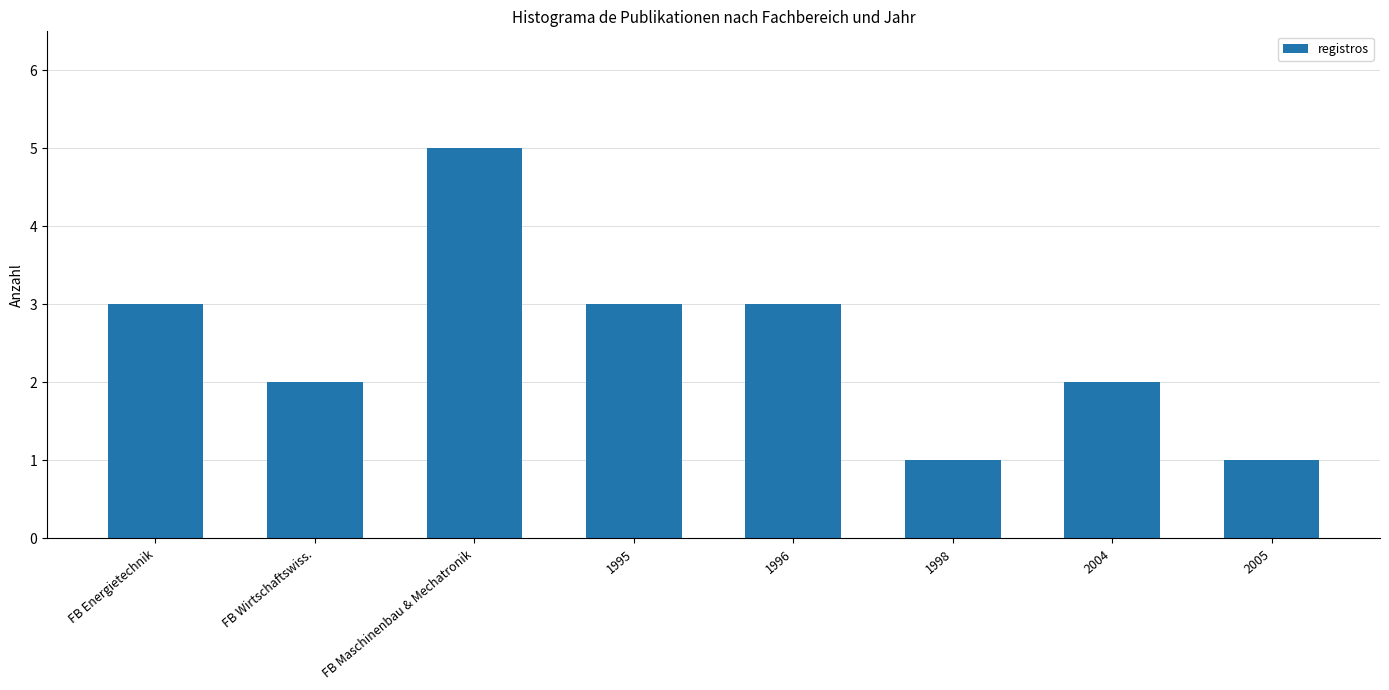

What is the greatest value displayed?

5